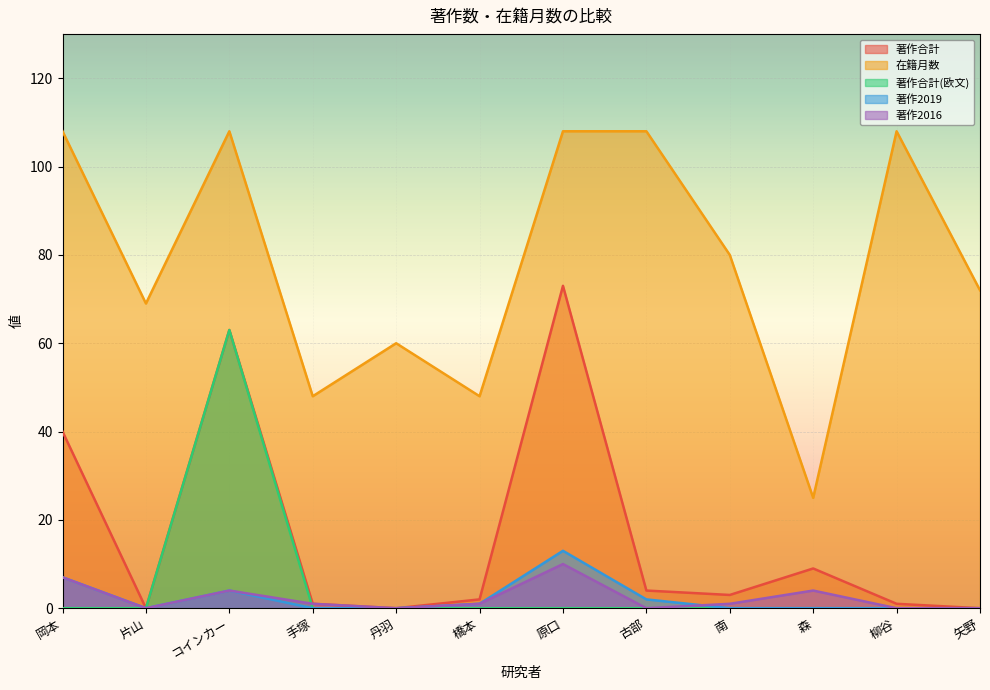

What position from the right is 橋本?

7